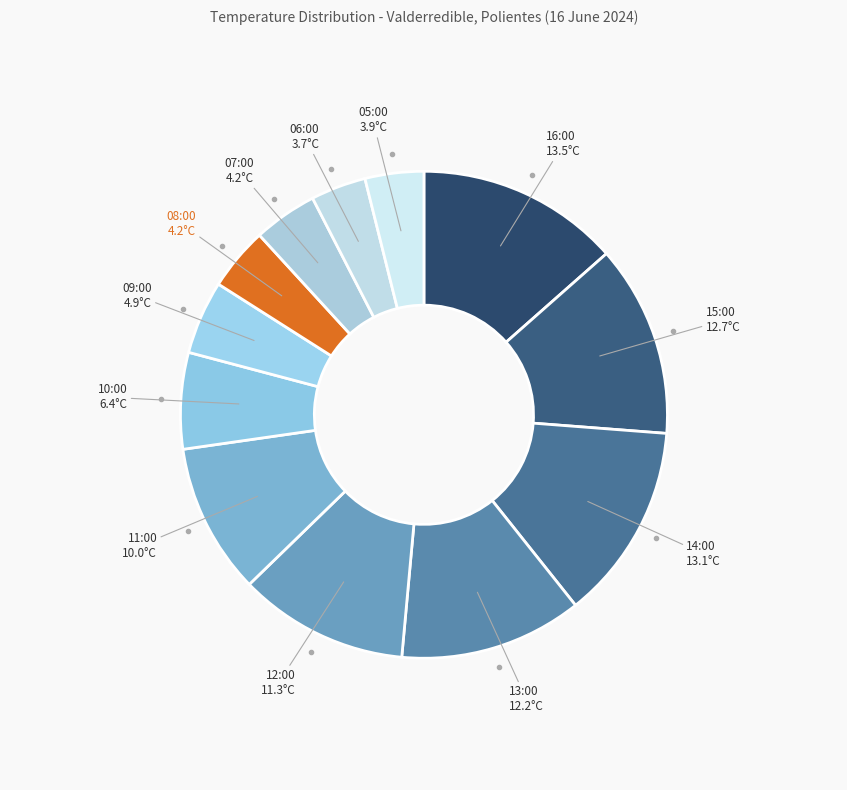

Count the number of slices in the pie.

12